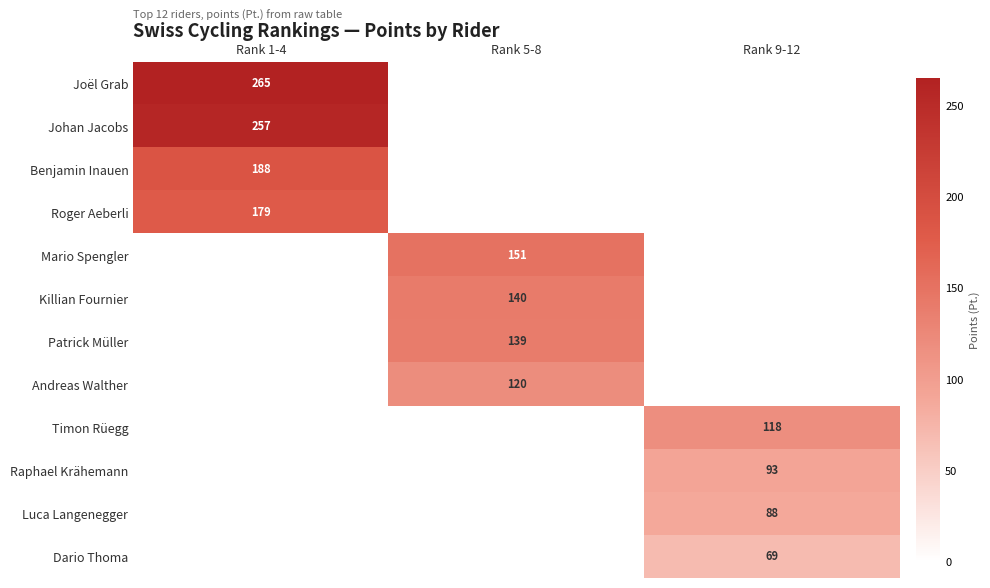

The Luca Langenegger series shows 88 at Rank 9-12. True or false?

True